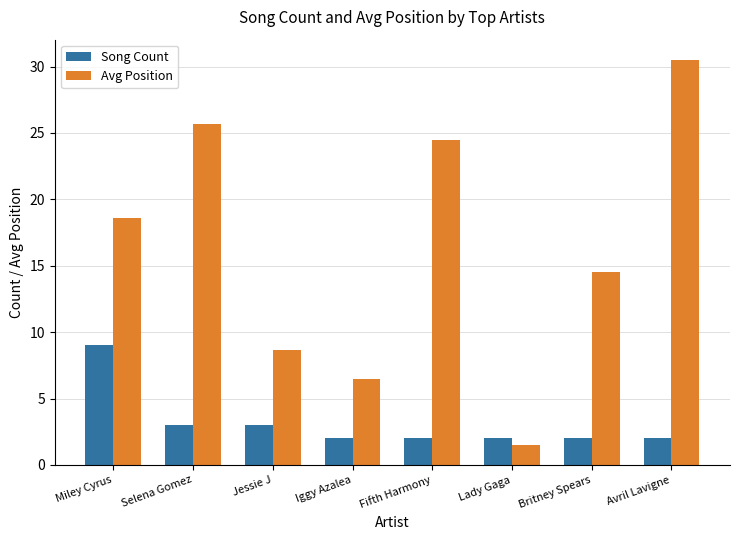

Reading left to right, extract all data points from this chart.

Song Count: 9.0	3.0	3.0	2.0	2.0	2.0	2.0	2.0
Avg Position: 18.6	25.7	8.7	6.5	24.5	1.5	14.5	30.5